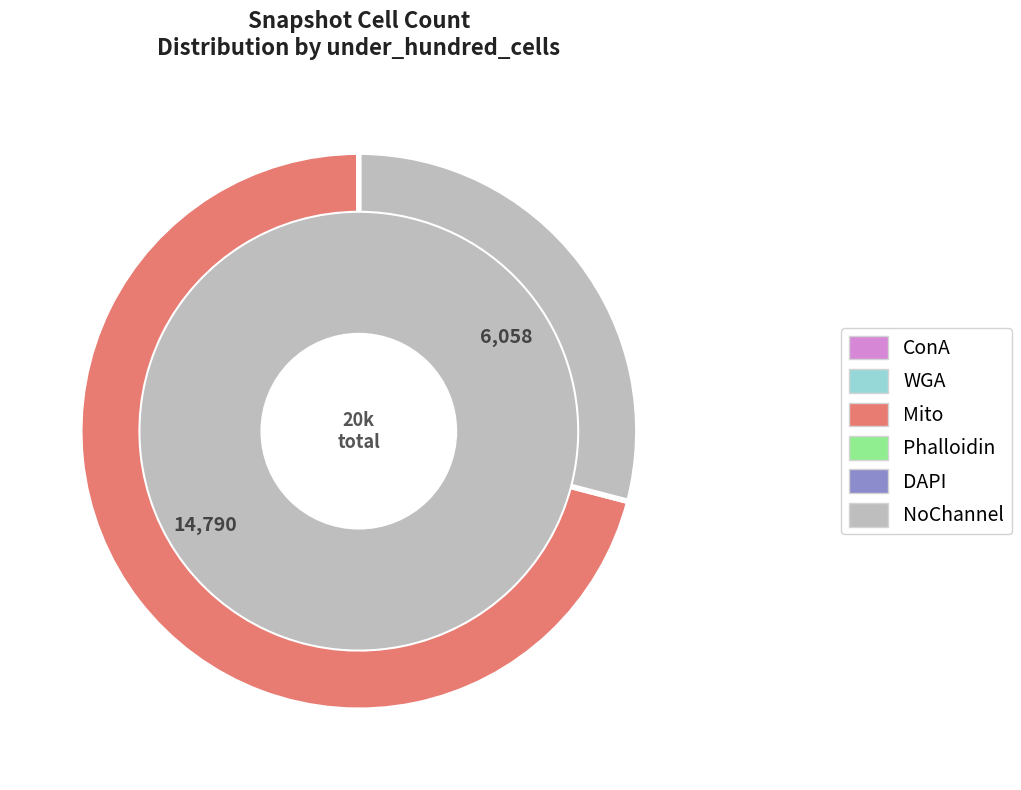

Is there any slice that represents more than half of the pie?

Yes